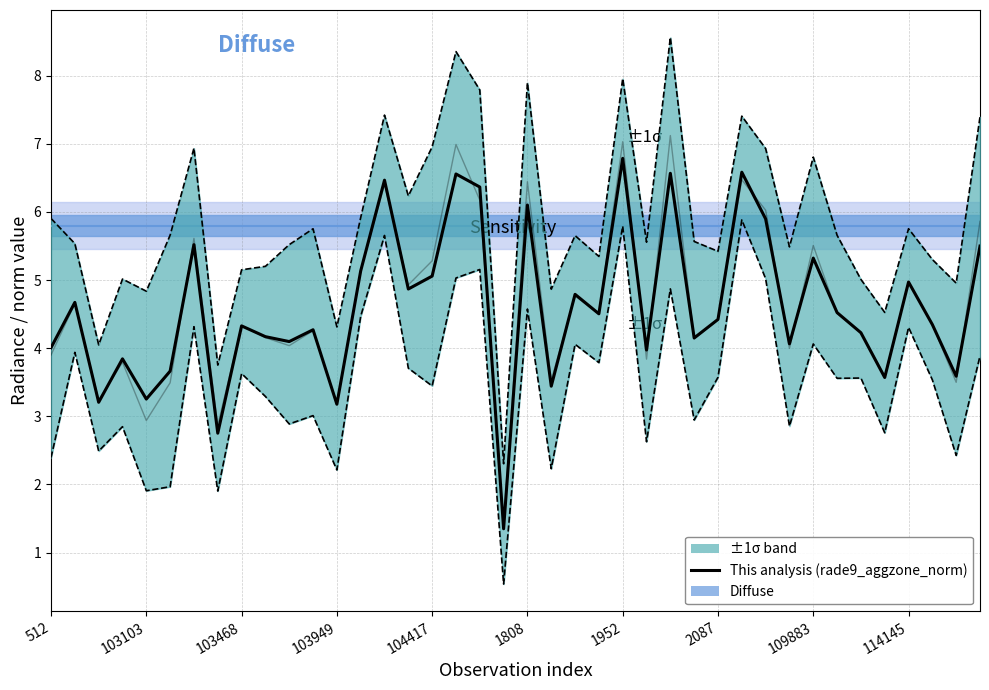

What is the difference between the maximum and minimum values in the ±1σ upper series?

6.3